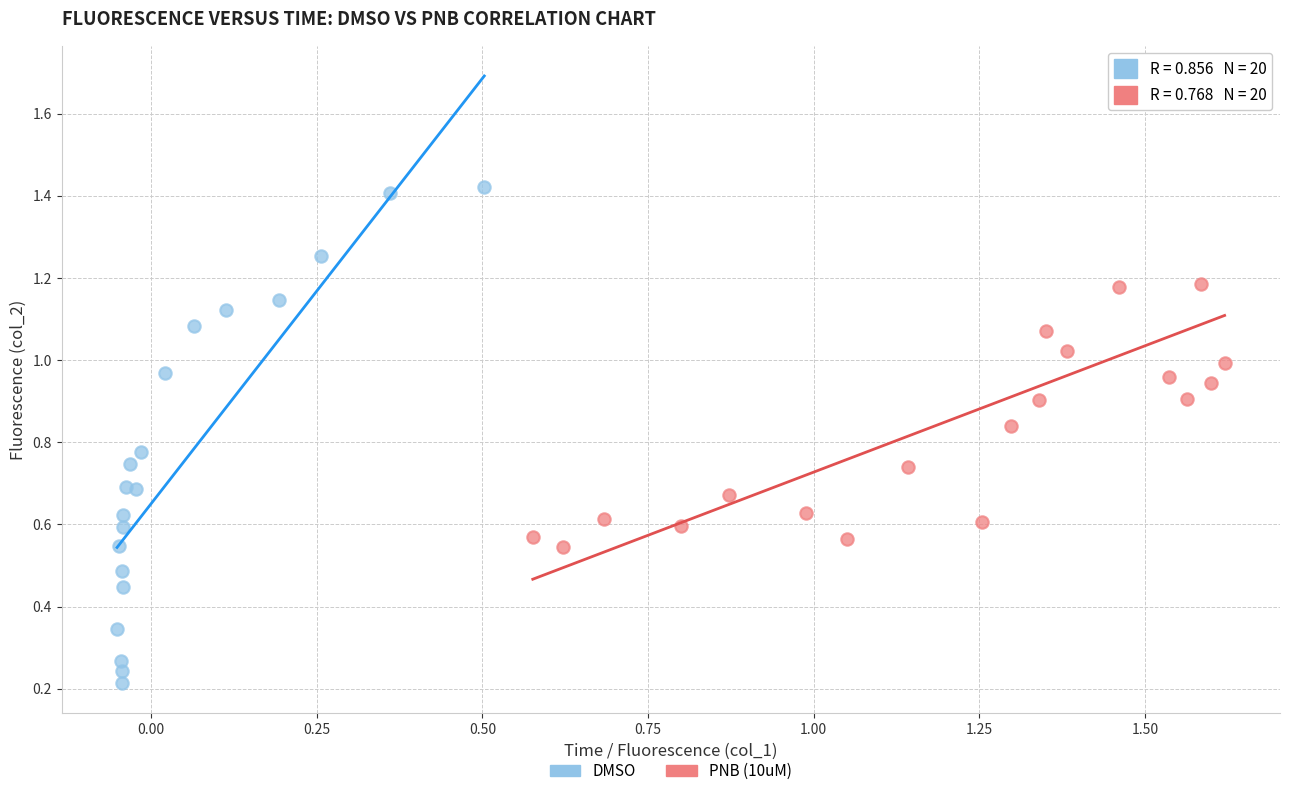

Which series contains the highest Y value?

PNB (10uM)